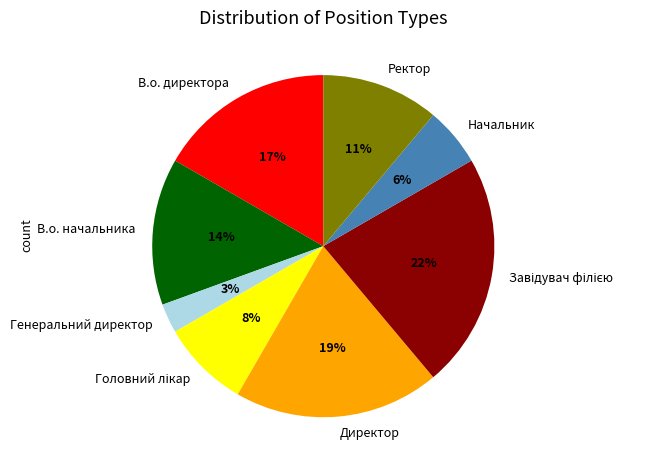

Combined, do Директор and Генеральний директор account for over 50%?

No